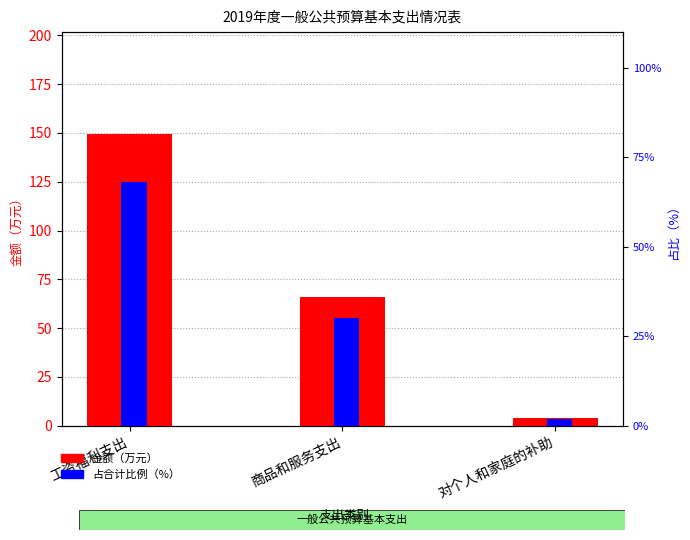

What is the difference between the maximum and minimum values in the 占合计比例（%） series?

66.3